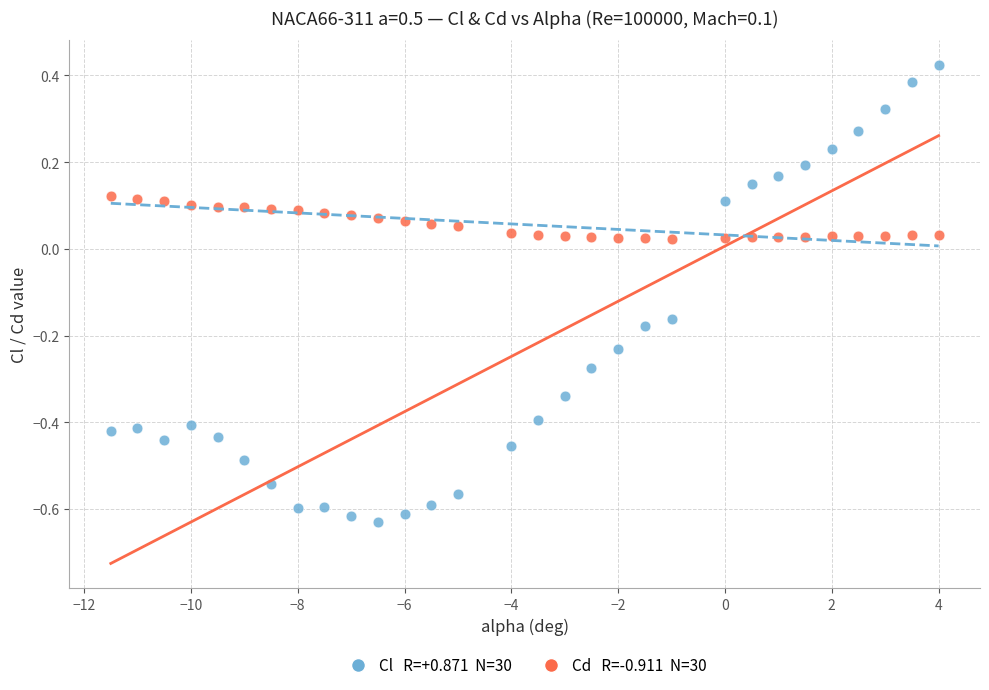

Across all data points, what is the range of Y values (max minus min)?

1.1